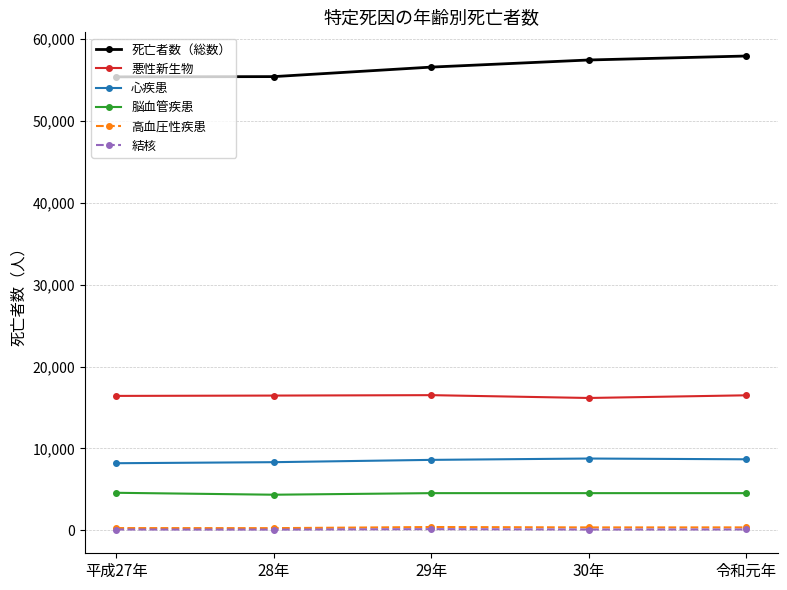

What is the lowest value of the 脳血管疾患 series?

4351